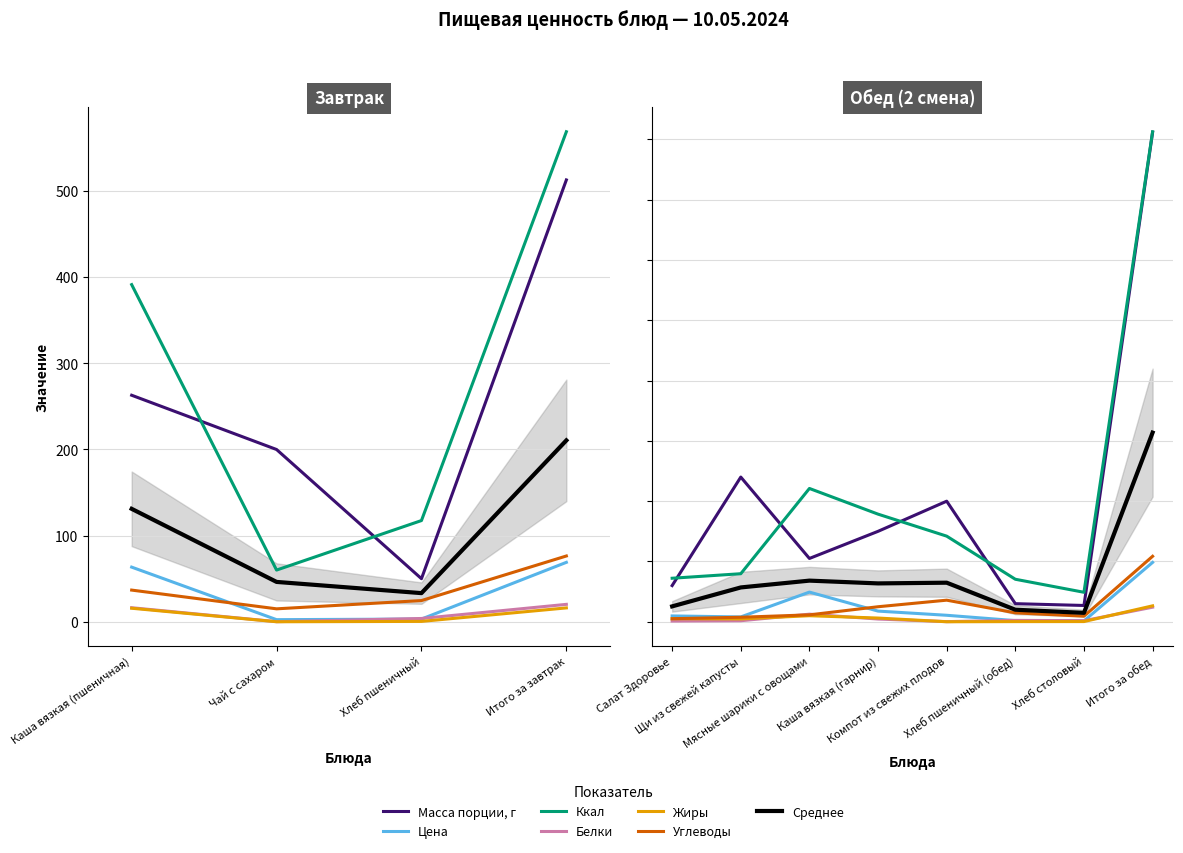

Which category has the highest value in the Белки series?

Итого за обед